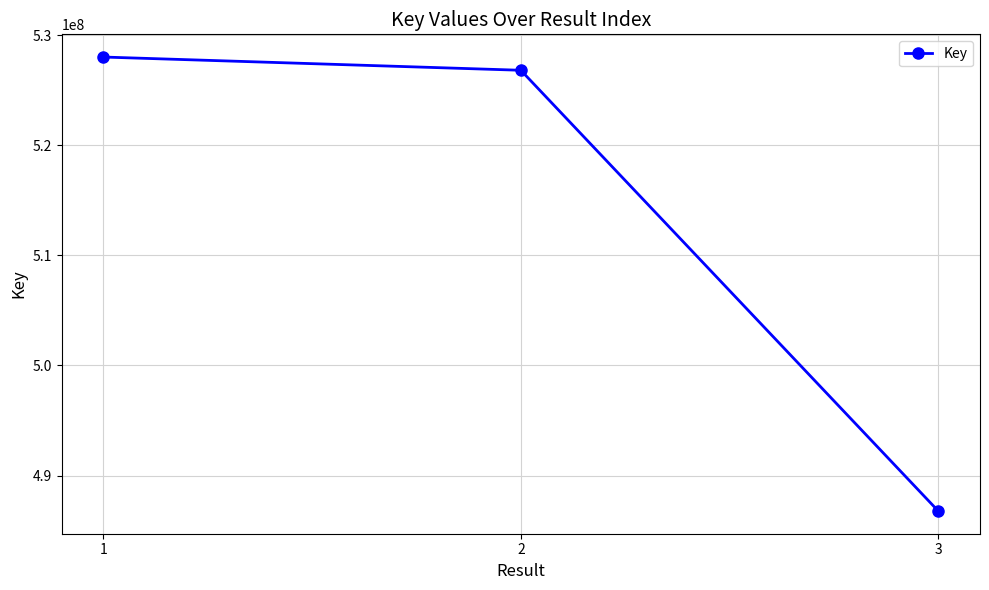

What is the average value?

513878811